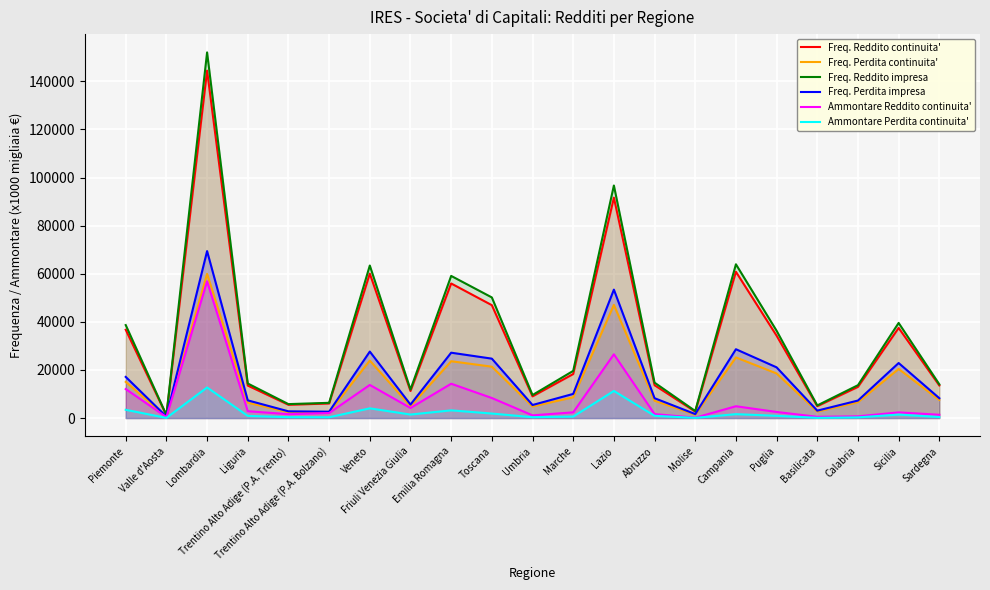

Reading right to left, list all the values displayed in this chart.

Freq. Reddito continuita': Sardegna=13546.0	Sicilia=37466.0	Calabria=12959.0	Basilicata=4943.0	Puglia=34242.0	Campania=60809.0	Molise=2681.0	Abruzzo=13648.0	Lazio=91639.0	Marche=18300.0	Umbria=9025.0	Toscana=46930.0	Emilia Romagna=55949.0	Friuli Venezia Giulia=11242.0	Veneto=60053.0	Trentino Alto Adige (P.A. Bolzano)=6058.0	Trentino Alto Adige (P.A. Trento)=5511.0	Liguria=13514.0	Lombardia=144436.0	Valle d'Aosta=1184.0	Piemonte=36711.0
Freq. Perdita continuita': Sardegna=7524.0	Sicilia=20418.0	Calabria=6585.0	Basilicata=2704.0	Puglia=18540.0	Campania=25203.0	Molise=1422.0	Abruzzo=7206.0	Lazio=47056.0	Marche=8625.0	Umbria=4822.0	Toscana=21358.0	Emilia Romagna=23622.0	Friuli Venezia Giulia=4905.0	Veneto=23904.0	Trentino Alto Adige (P.A. Bolzano)=2308.0	Trentino Alto Adige (P.A. Trento)=2449.0	Liguria=6391.0	Lombardia=59949.0	Valle d'Aosta=553.0	Piemonte=15025.0
Freq. Reddito impresa: Sardegna=14030.0	Sicilia=39541.0	Calabria=13663.0	Basilicata=5239.0	Puglia=36292.0	Campania=63930.0	Molise=2933.0	Abruzzo=14718.0	Lazio=96684.0	Marche=19606.0	Umbria=9571.0	Toscana=50147.0	Emilia Romagna=59094.0	Friuli Venezia Giulia=11863.0	Veneto=63409.0	Trentino Alto Adige (P.A. Bolzano)=6332.0	Trentino Alto Adige (P.A. Trento)=5797.0	Liguria=14369.0	Lombardia=152017.0	Valle d'Aosta=1238.0	Piemonte=38655.0
Freq. Perdita impresa: Sardegna=8245.0	Sicilia=22876.0	Calabria=7275.0	Basilicata=3081.0	Puglia=21077.0	Campania=28612.0	Molise=1656.0	Abruzzo=8250.0	Lazio=53393.0	Marche=10038.0	Umbria=5422.0	Toscana=24698.0	Emilia Romagna=27170.0	Friuli Venezia Giulia=5598.0	Veneto=27635.0	Trentino Alto Adige (P.A. Bolzano)=2639.0	Trentino Alto Adige (P.A. Trento)=2795.0	Liguria=7352.0	Lombardia=69413.0	Valle d'Aosta=615.0	Piemonte=17099.0
Ammontare Reddito continuita': Sardegna=1362.9	Sicilia=2356.5	Calabria=716.1	Basilicata=515.5	Puglia=2535.4	Campania=4908.3	Molise=147.4	Abruzzo=1652.5	Lazio=26500.6	Marche=2380.8	Umbria=1122.1	Toscana=8331.6	Emilia Romagna=14268.2	Friuli Venezia Giulia=4185.2	Veneto=13764.6	Trentino Alto Adige (P.A. Bolzano)=2084.2	Trentino Alto Adige (P.A. Trento)=1607.8	Liguria=2849.7	Lombardia=56840.4	Valle d'Aosta=405.5	Piemonte=12055.2
Ammontare Perdita continuita': Sardegna=422.6	Sicilia=1445.0	Calabria=275.6	Basilicata=85.1	Puglia=936.0	Campania=1621.0	Molise=74.2	Abruzzo=933.6	Lazio=11263.0	Marche=616.1	Umbria=353.1	Toscana=1878.7	Emilia Romagna=3198.8	Friuli Venezia Giulia=1460.6	Veneto=4037.2	Trentino Alto Adige (P.A. Bolzano)=334.4	Trentino Alto Adige (P.A. Trento)=365.9	Liguria=897.2	Lombardia=12715.6	Valle d'Aosta=64.2	Piemonte=3431.8